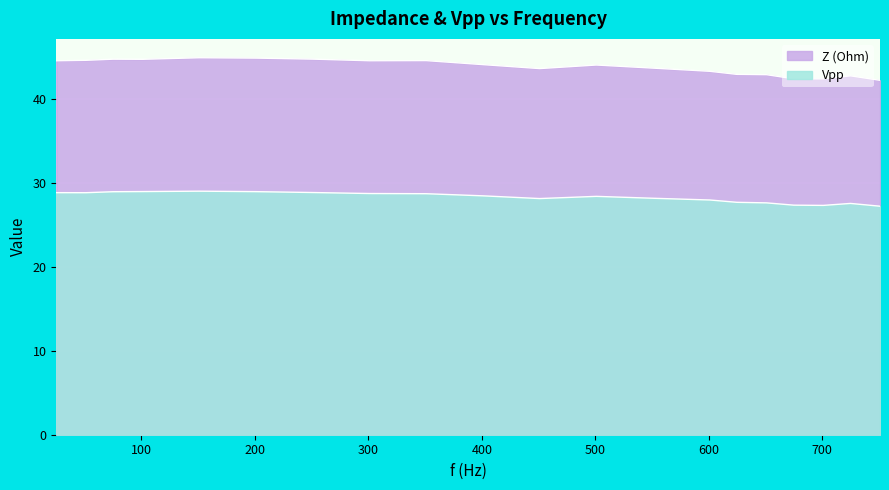

Is it true that Z (Ohm) equals 30.2 at 201?

False